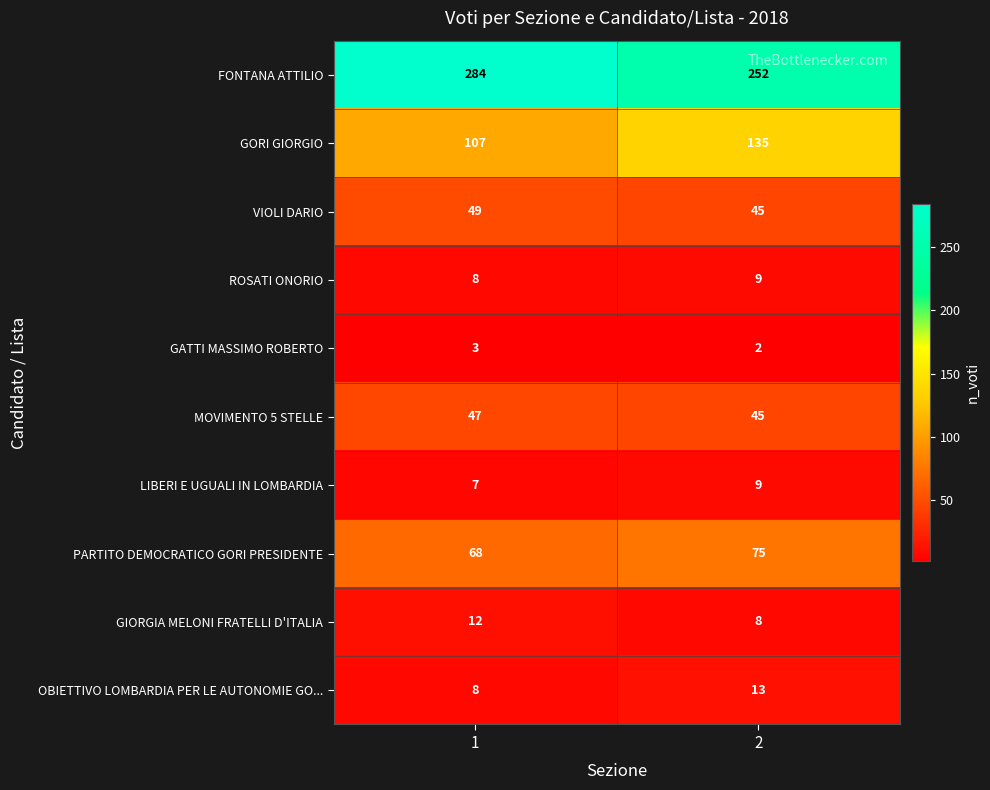

Reading left to right, transcribe all the data shown in this chart.

FONTANA ATTILIO: 284	252
GORI GIORGIO: 107	135
VIOLI DARIO: 49	45
ROSATI ONORIO: 8	9
GATTI MASSIMO ROBERTO: 3	2
MOVIMENTO 5 STELLE: 47	45
LIBERI E UGUALI IN LOMBARDIA: 7	9
PARTITO DEMOCRATICO GORI PRESIDENTE: 68	75
GIORGIA MELONI FRATELLI D'ITALIA: 12	8
OBIETTIVO LOMBARDIA PER LE AUTONOMIE GO...: 8	13